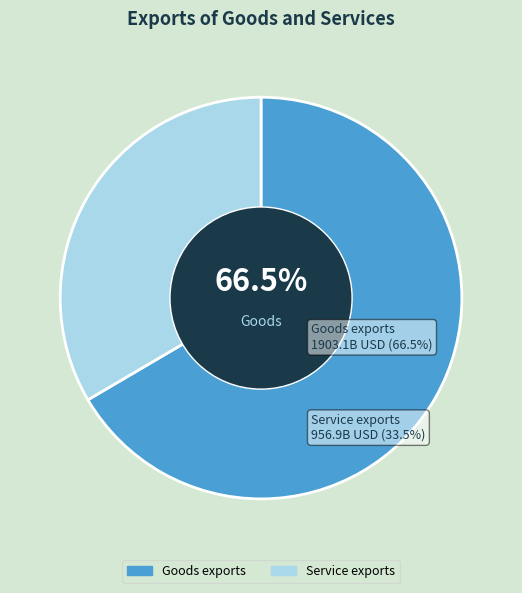

Do Goods exports and Service exports together represent more than half of the pie?

Yes